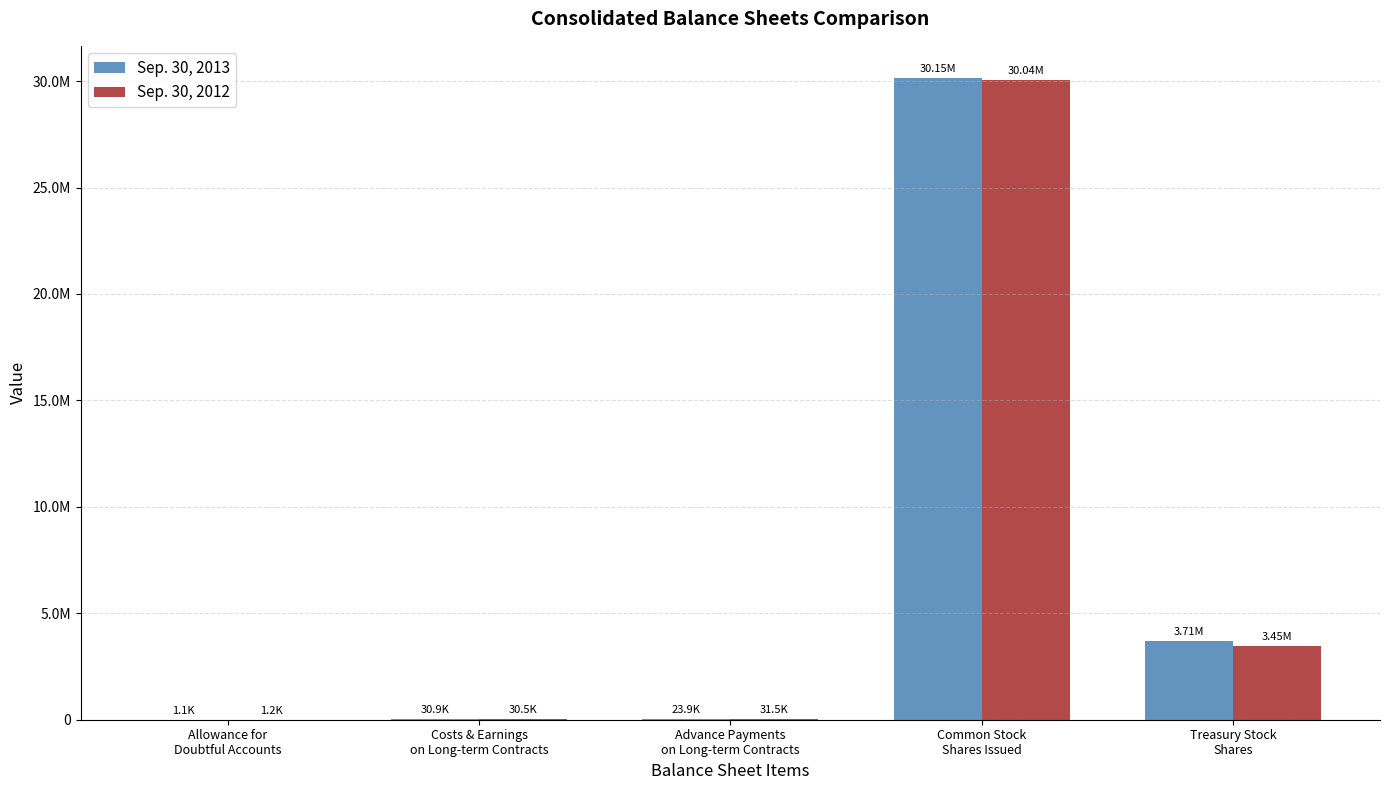

What is the difference between the Sep. 30, 2013 values at Advance Payments
on Long-term Contracts and Treasury Stock
Shares?

3683554